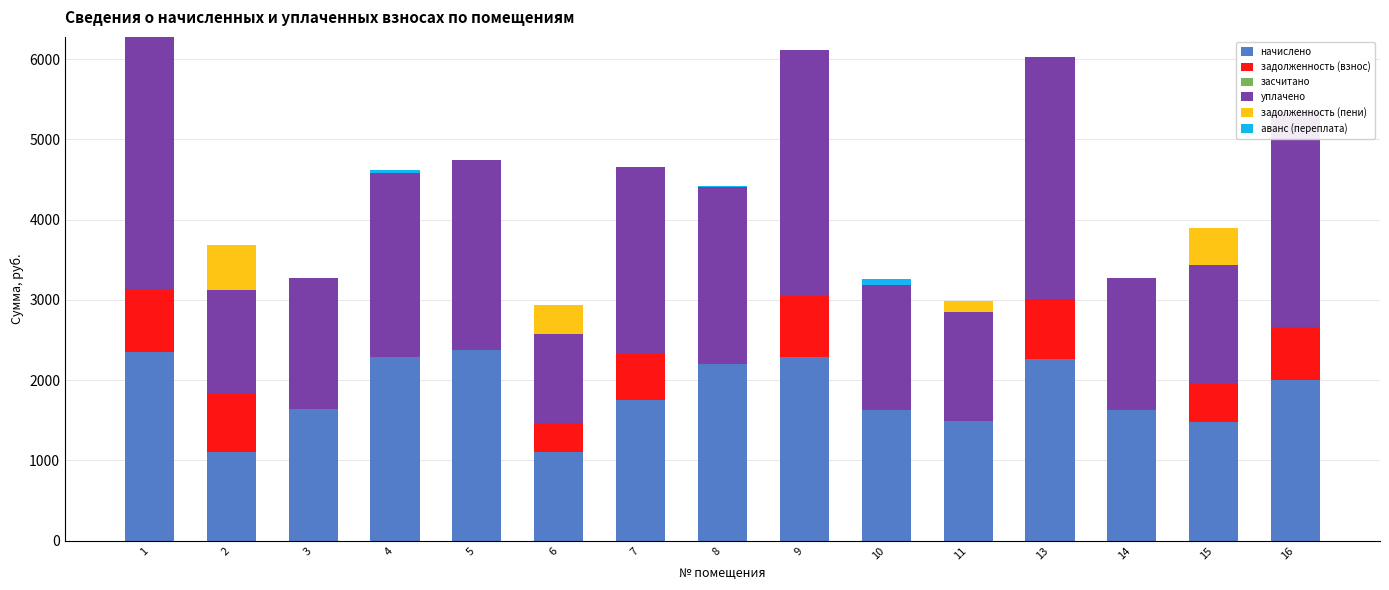

Is it true that задолженность (взнос) equals 735.6 at 2?

True